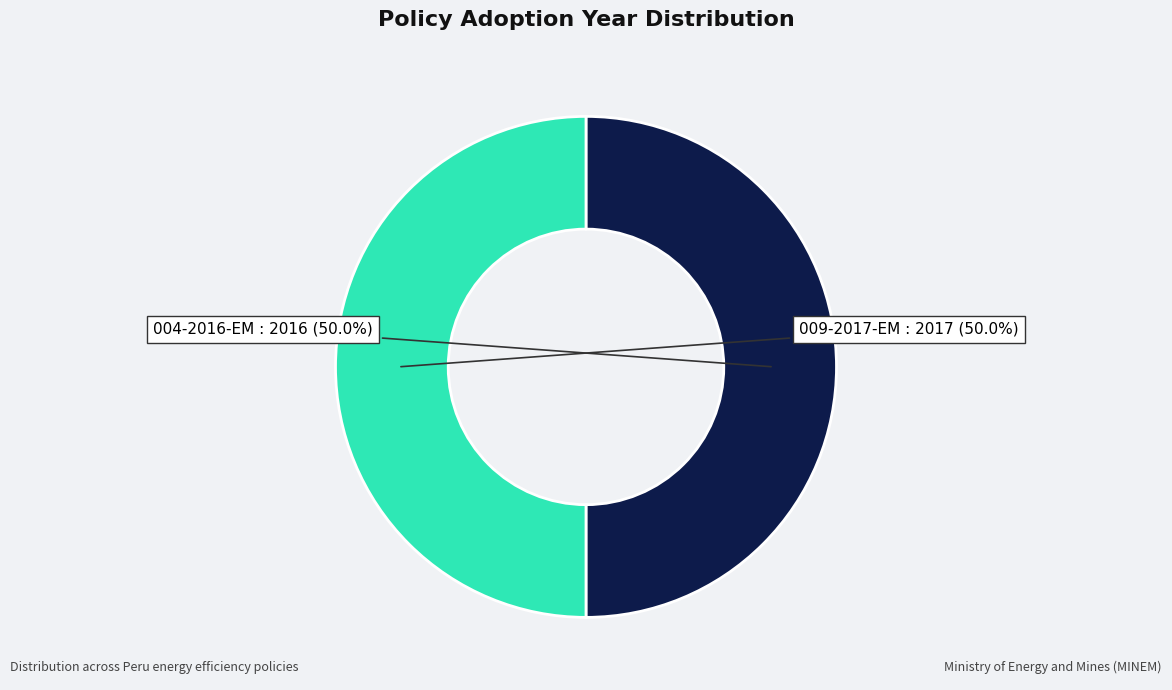

To the nearest percent, what is the average slice percentage?

50%